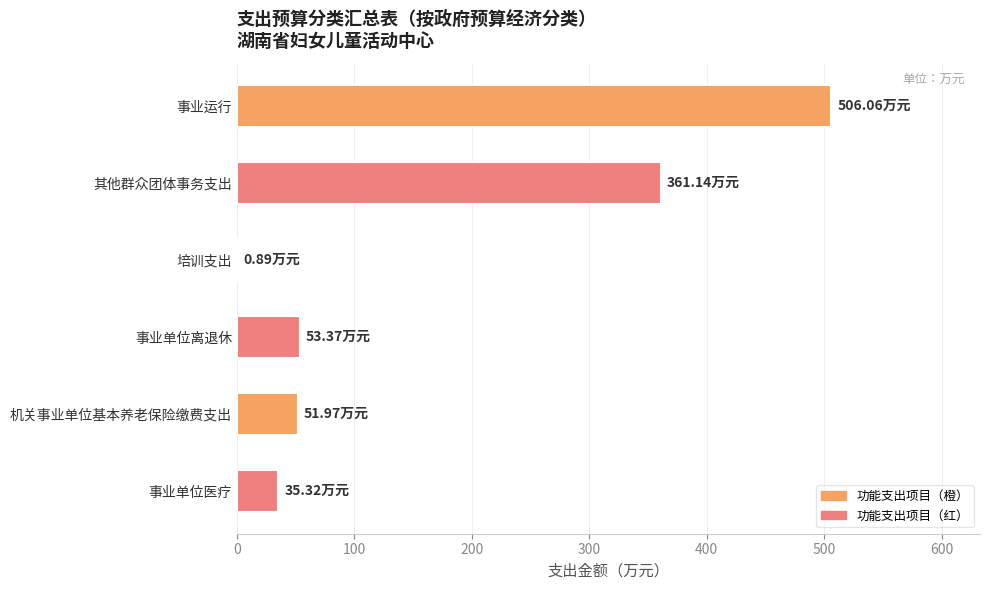

What is the ratio of the value at 事业单位离退休 to the value at 机关事业单位基本养老保险缴费支出?

1.0